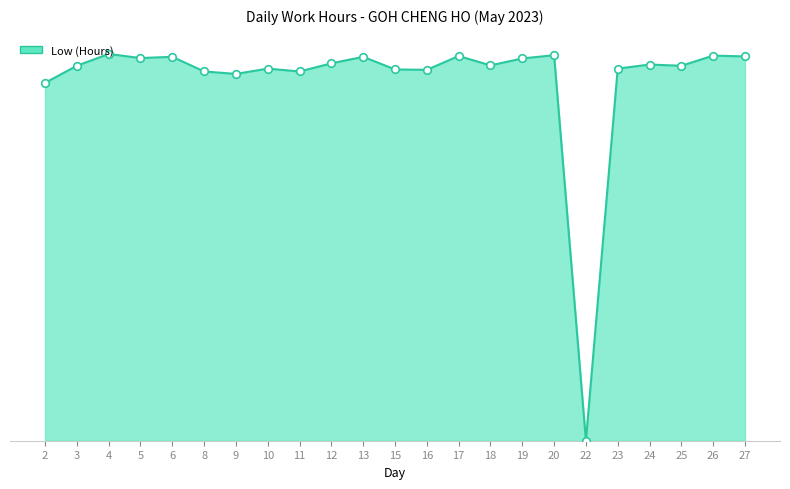

What is the change in value from 12 to 13?

+0.2